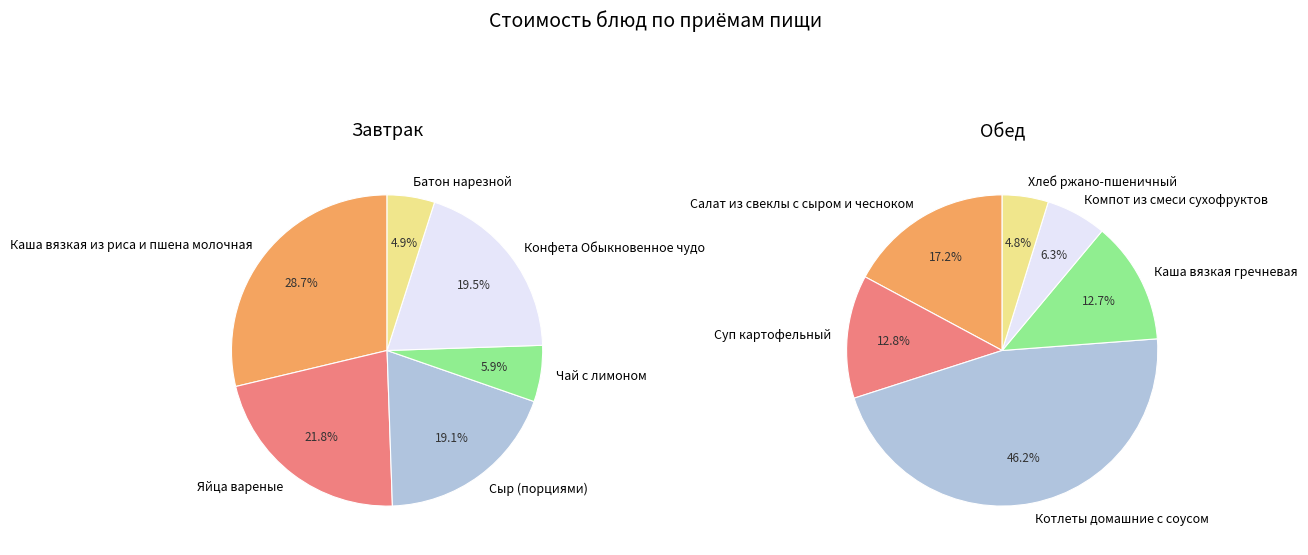

Does Батон нарезной account for over 50% of the chart?

No